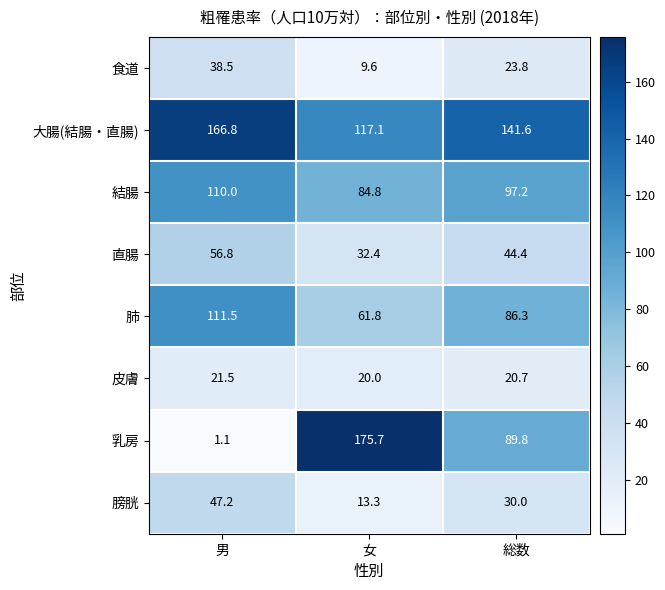

At which category is the sum across all series the highest?

男